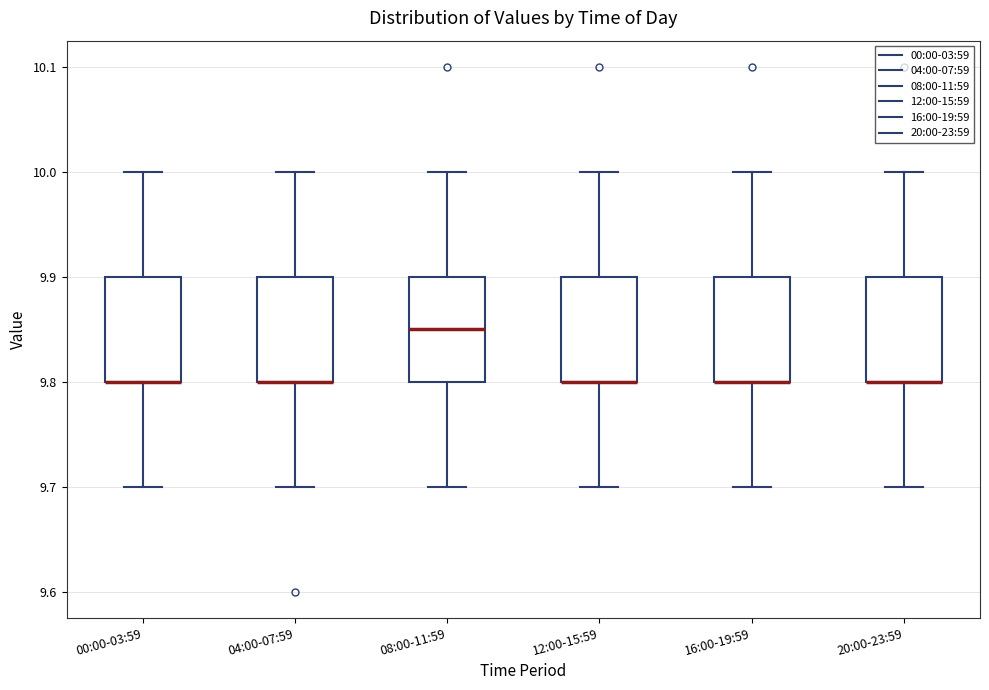

Reading left to right, read every box against the y-axis: the position of its median line, the range the box covers, and the ends of its whiskers. The values are not printed on the chart, so give them approximately, as read against the axis.

00:00-03:59: median 9.80 (drawn on the box's lower edge), box 9.80 to 9.90, whiskers 9.70 to 10.00
04:00-07:59: median 9.80 (drawn on the box's lower edge), box 9.80 to 9.90, whiskers 9.70 to 10.00
08:00-11:59: median 9.85, box 9.80 to 9.90, whiskers 9.70 to 10.00
12:00-15:59: median 9.80 (drawn on the box's lower edge), box 9.80 to 9.90, whiskers 9.70 to 10.00
16:00-19:59: median 9.80 (drawn on the box's lower edge), box 9.80 to 9.90, whiskers 9.70 to 10.00
20:00-23:59: median 9.80 (drawn on the box's lower edge), box 9.80 to 9.90, whiskers 9.70 to 10.00